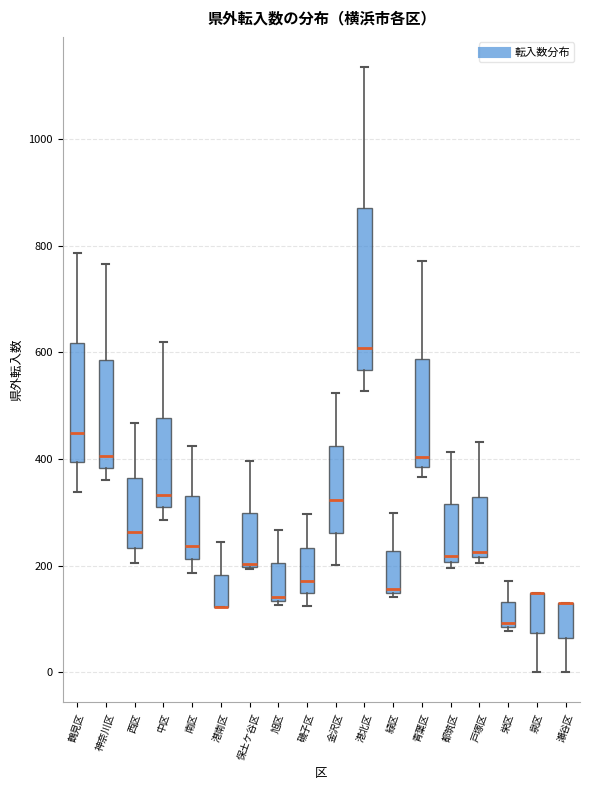

Which box is the tallest, from its lower edge to its upper edge?

港北区